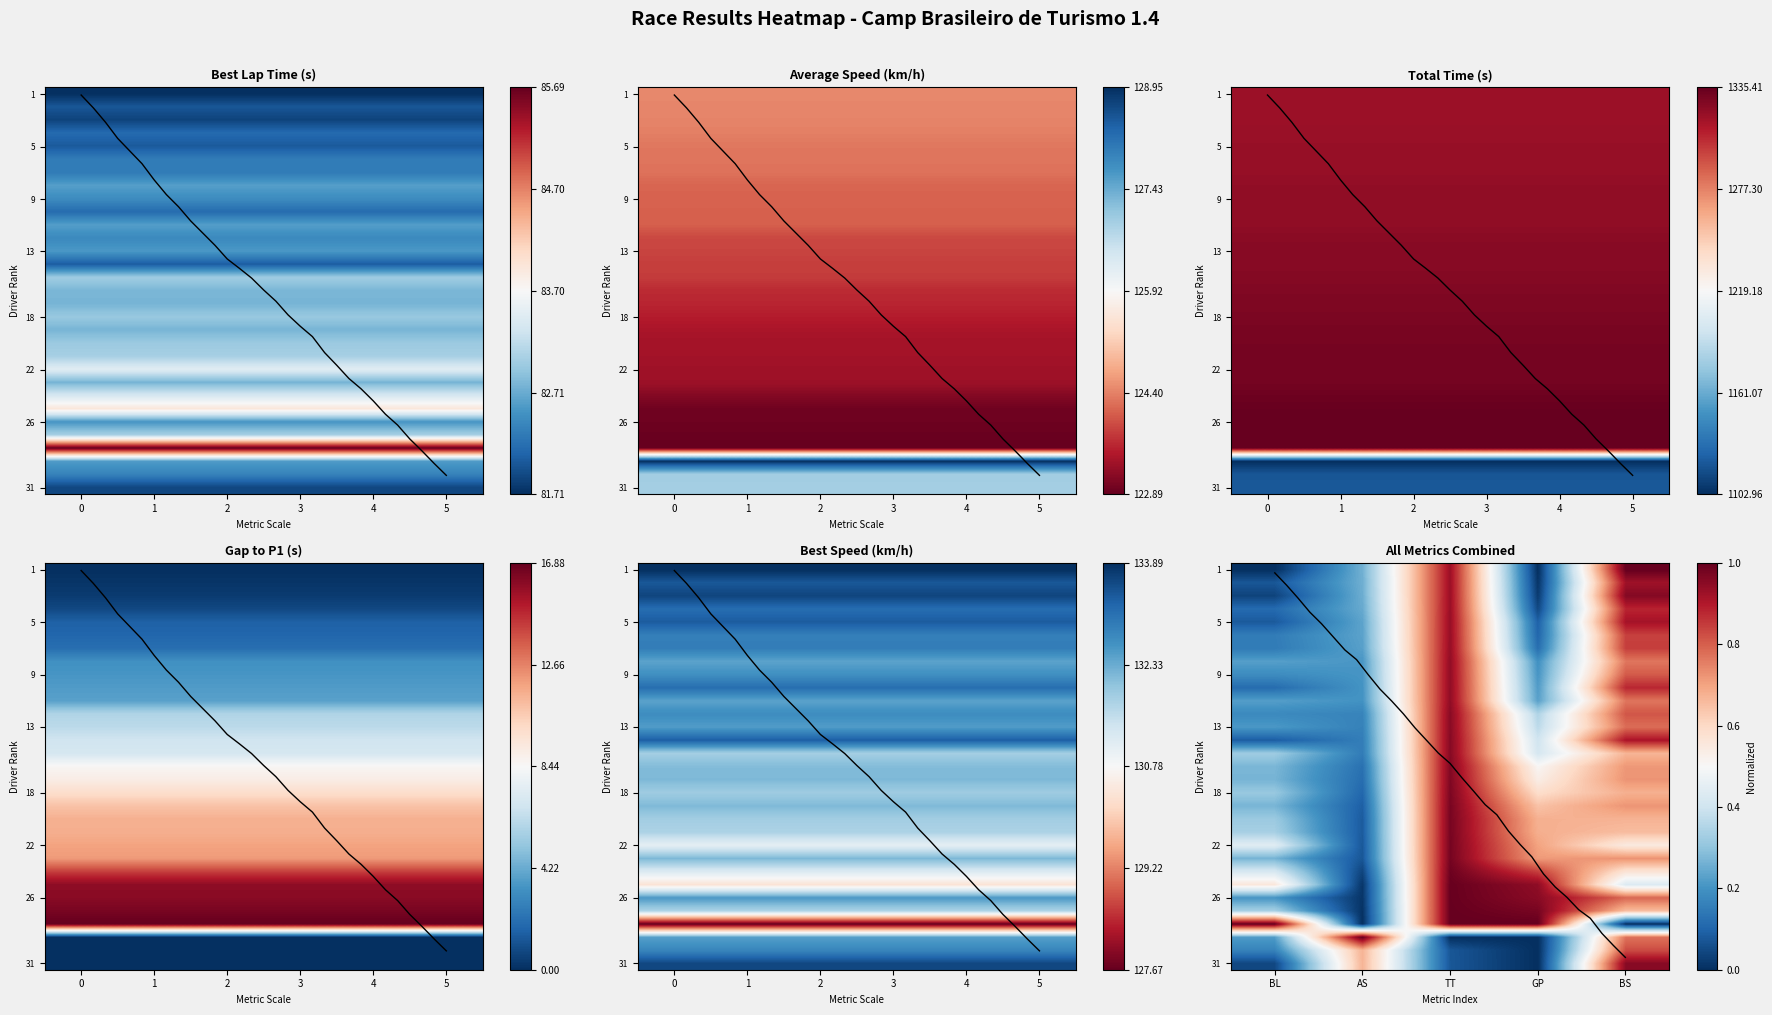

What is the total value across all series at BS?

23.2